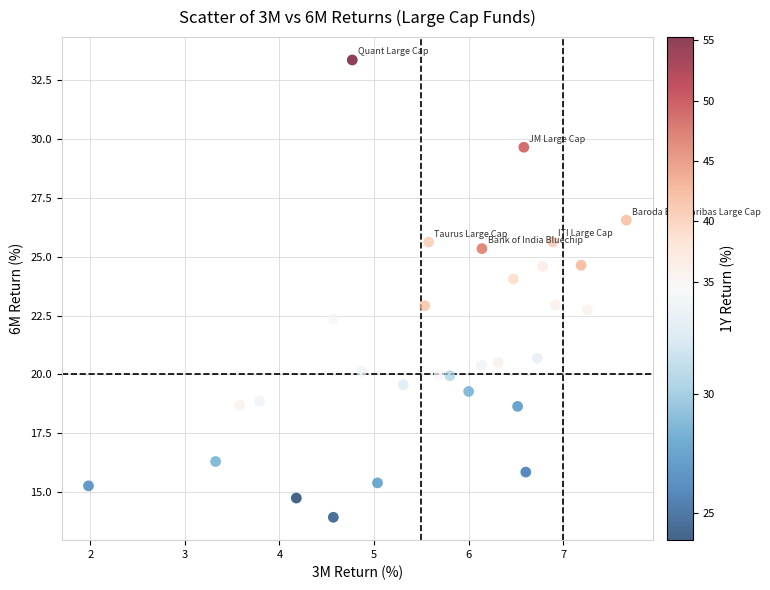

What is the range of Y values (max minus min)?

19.4